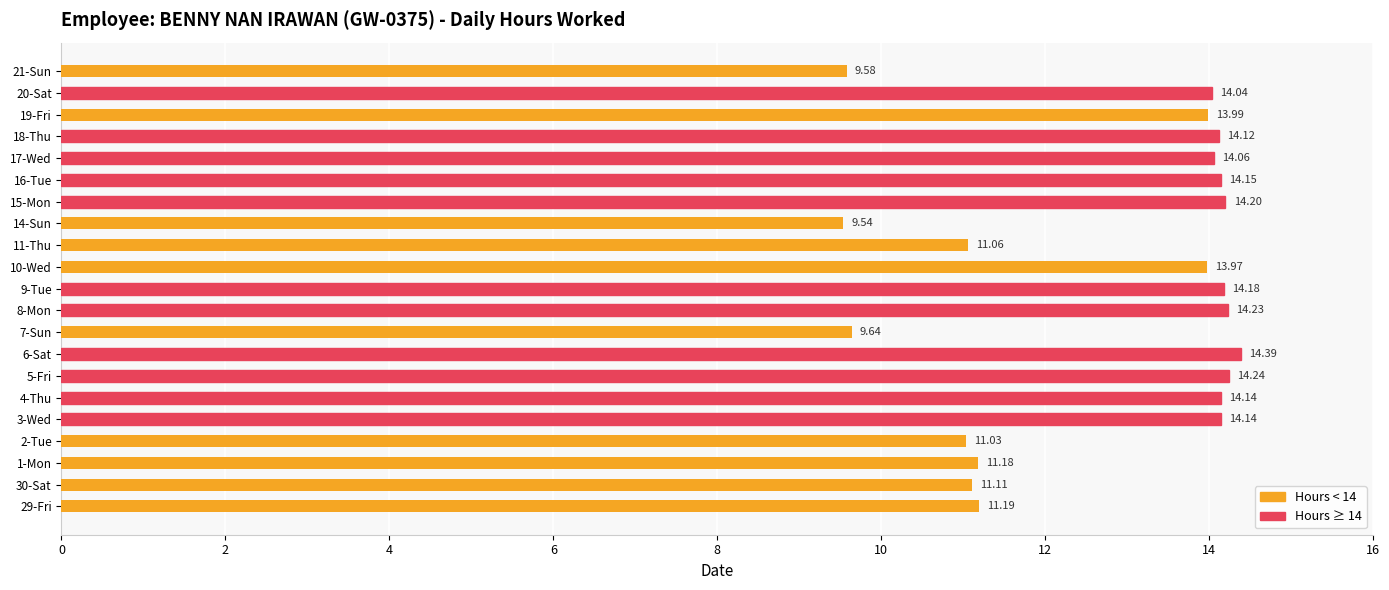

How many distinct data groups are displayed?

1